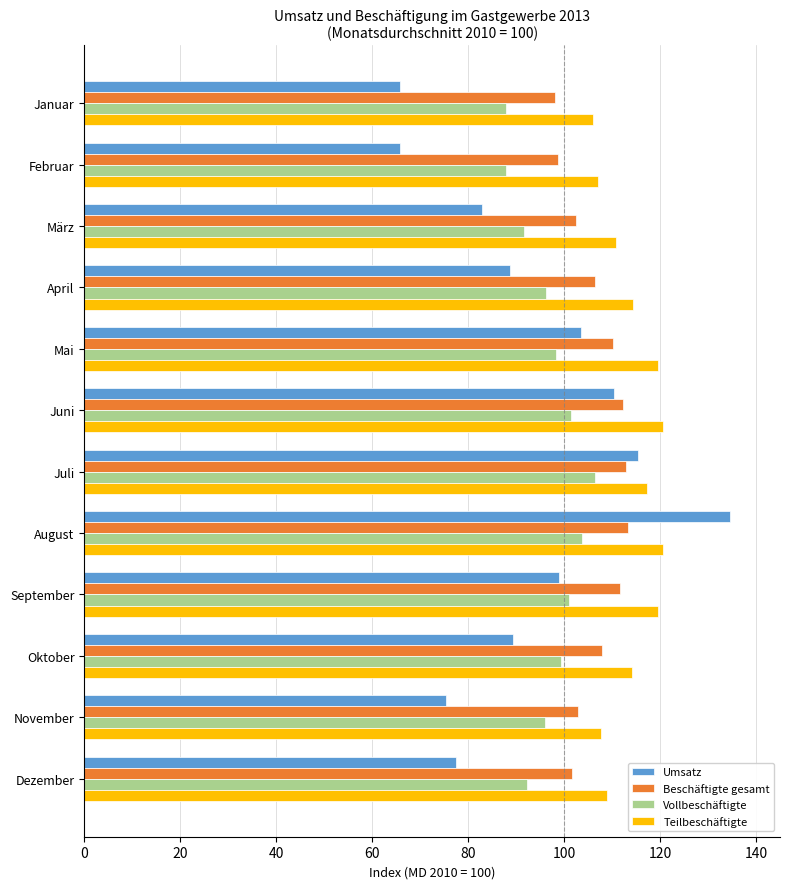

What is the approximate value of Teilbeschäftigte at September?

119.6